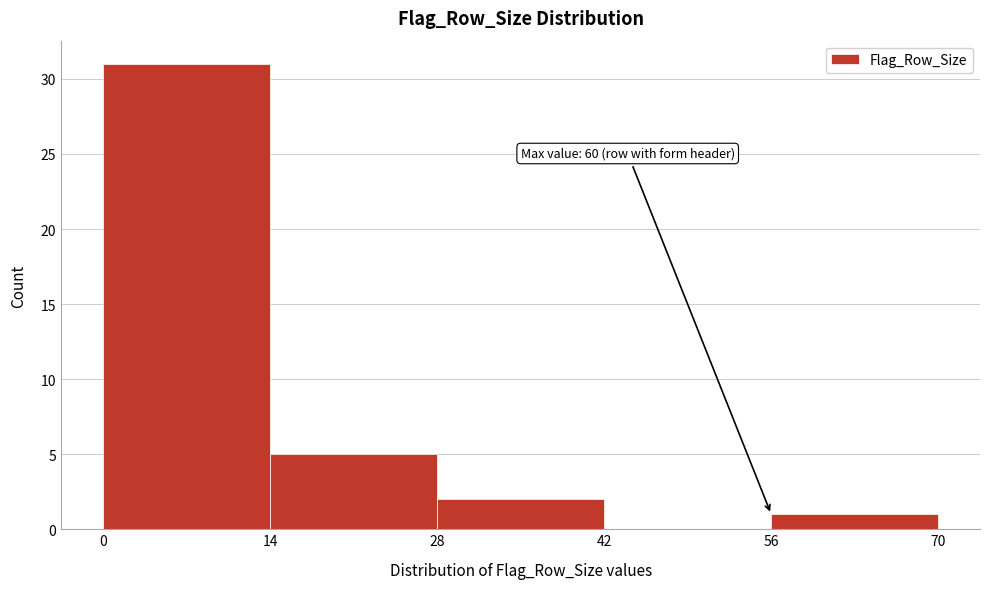

Over which range of the x-axis is the bar tallest?

0 to 14